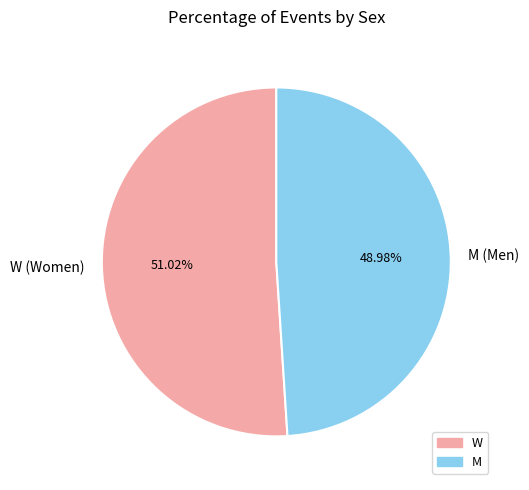

Rank the categories by value from highest to lowest.

W, M